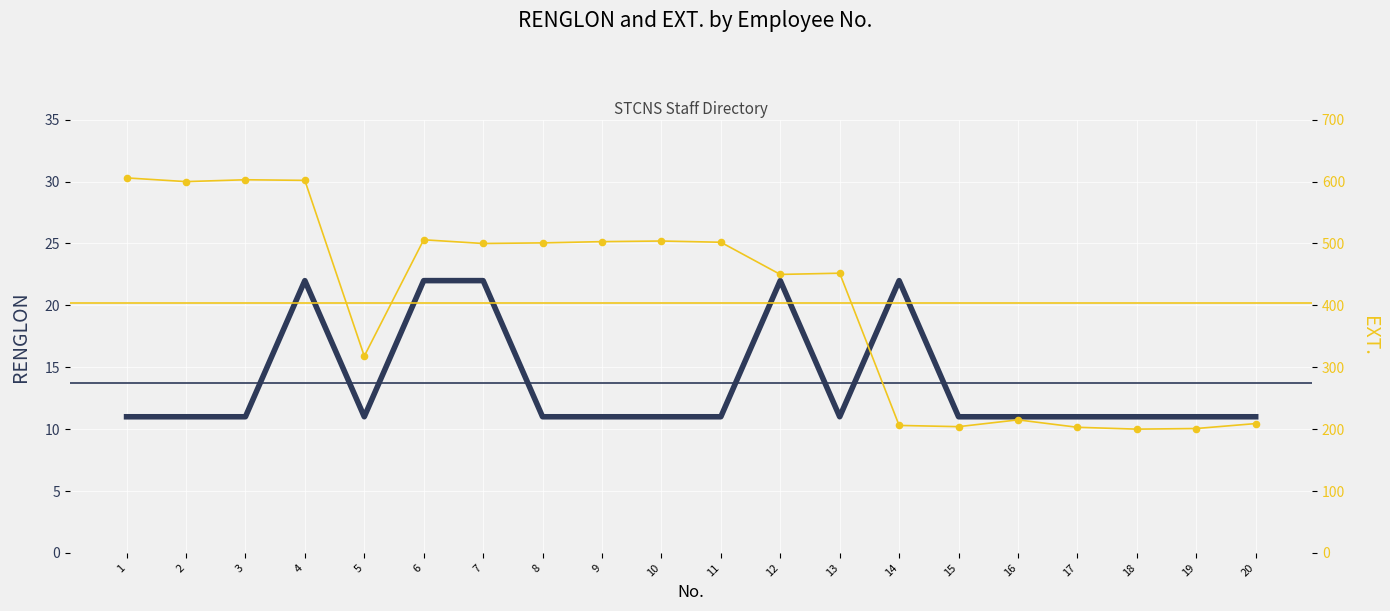

Which series has the largest Y range (max minus min)?

EXT.